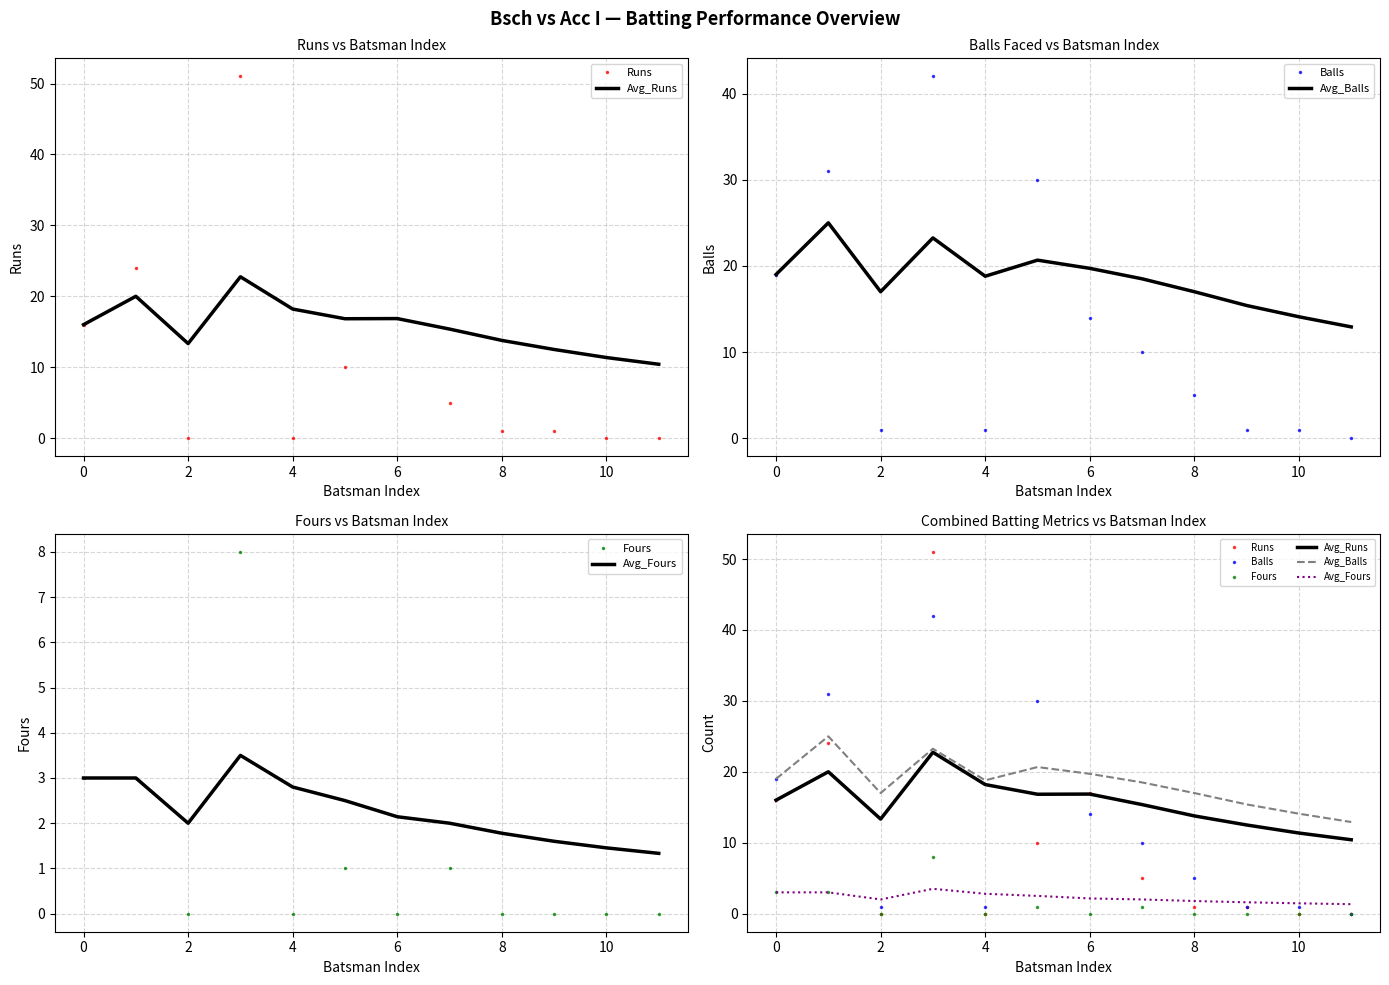

Which category has the lowest value in the Runs series?

2